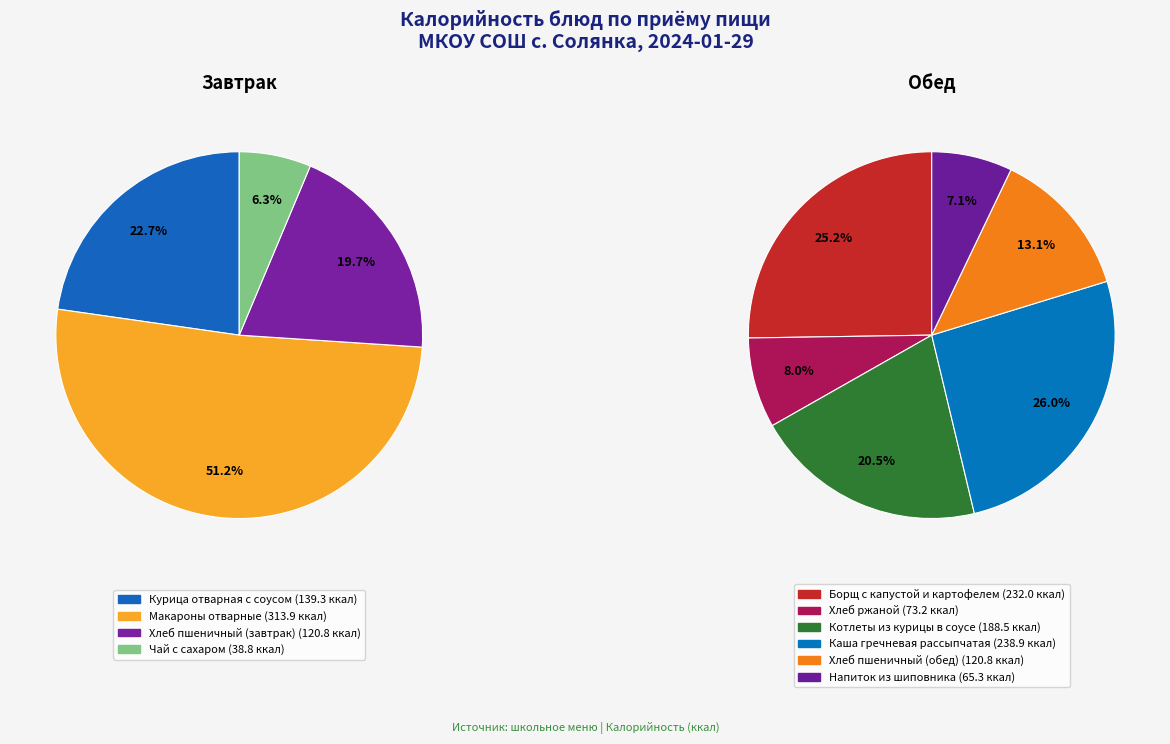

Is there a majority slice in this chart?

Yes